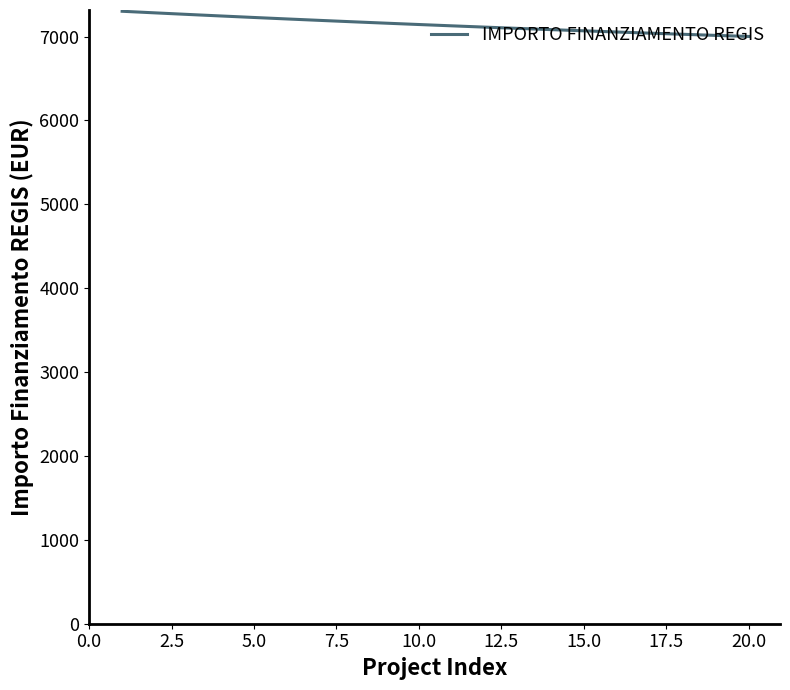

What is the minimum value shown in the chart?

7000.5